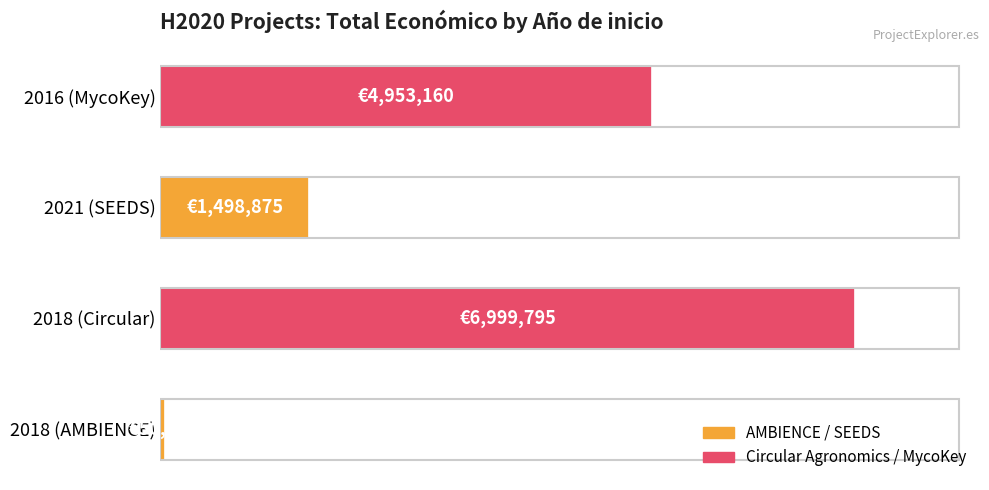

What is the average value?

3375458